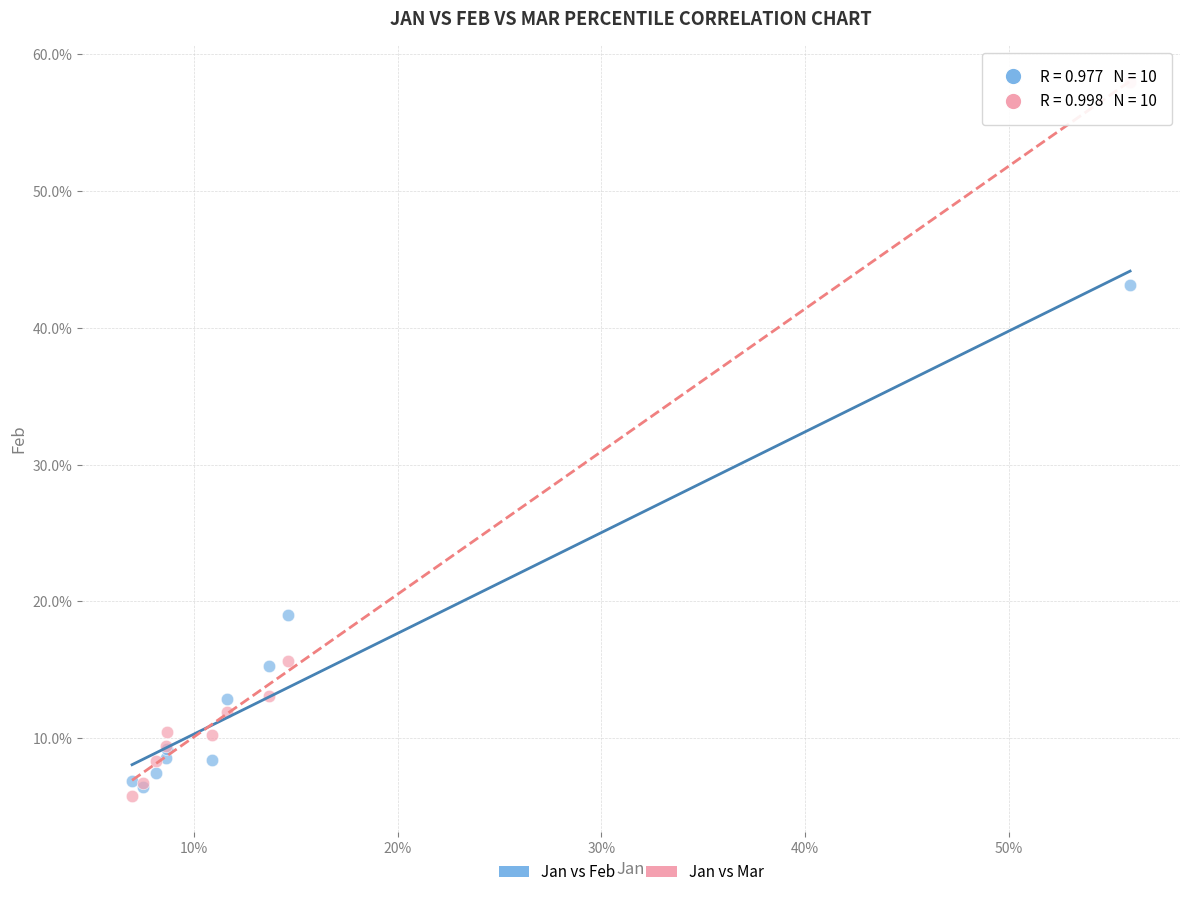

Which series contains the lowest Y value?

Jan vs Mar